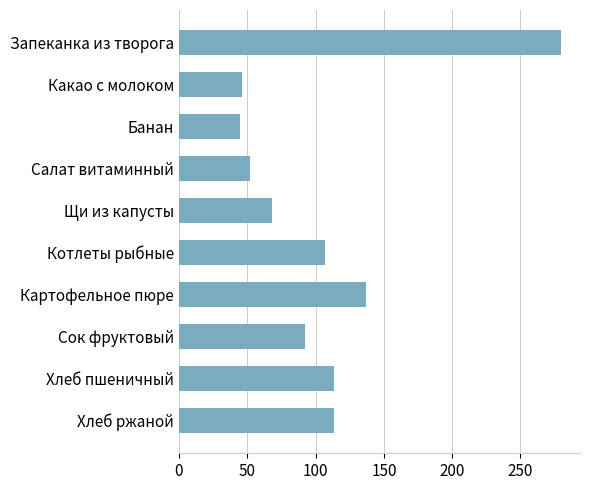

What is the label of the 1st bar from the bottom?

Хлеб ржаной